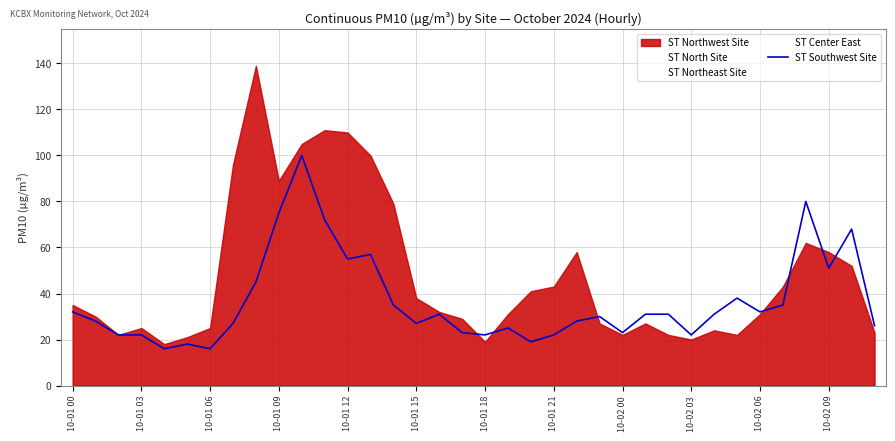

How many data points does each series have?

36